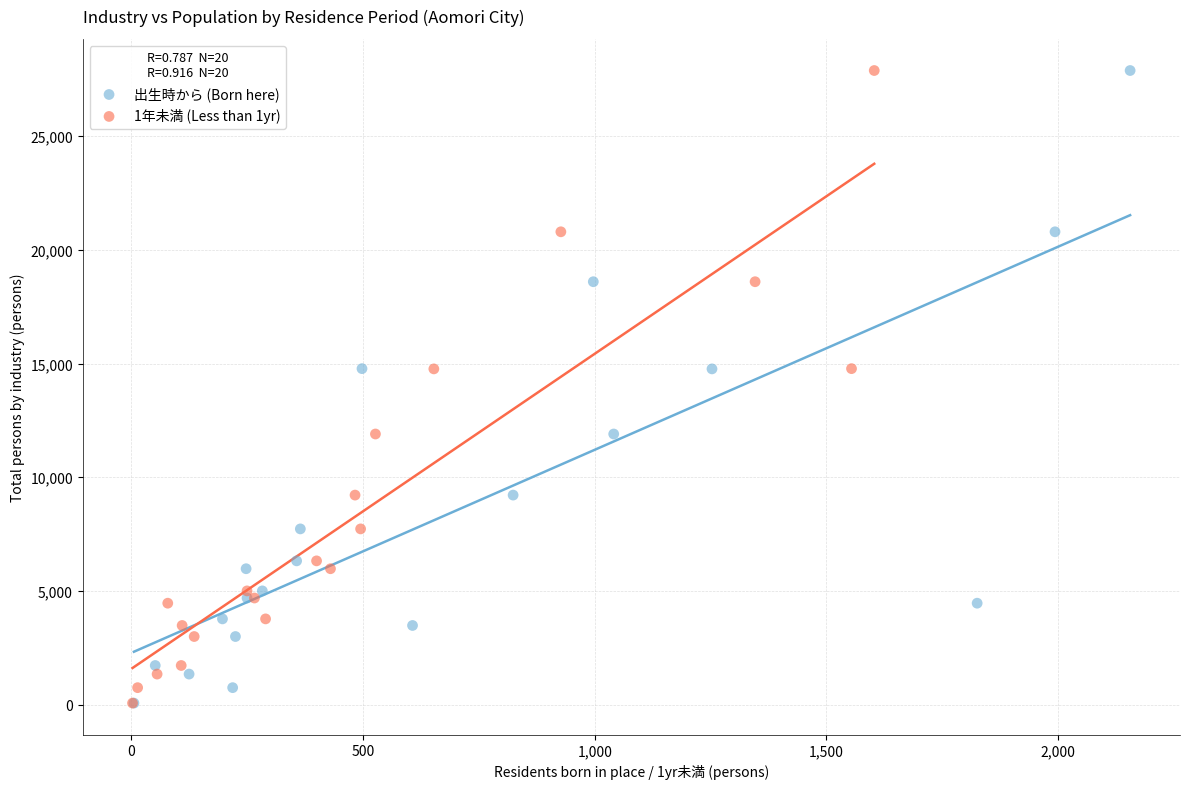

What are all the series names shown in the legend?

出生時から (Born here), 1年未満 (Less than 1yr)